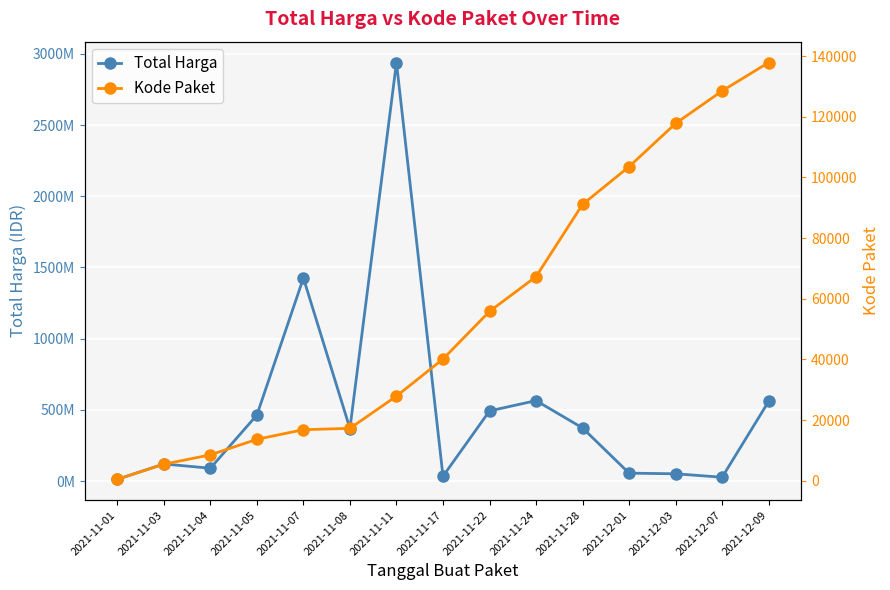

How many data points does each series have?

15